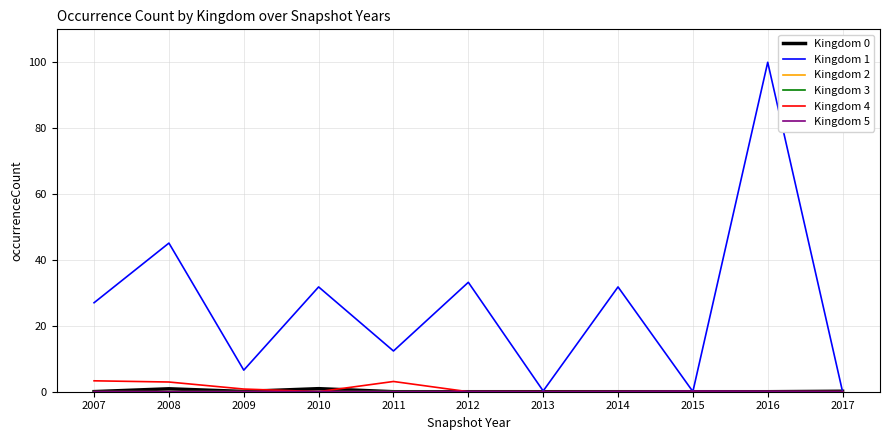

What is the greatest value displayed?

100.0